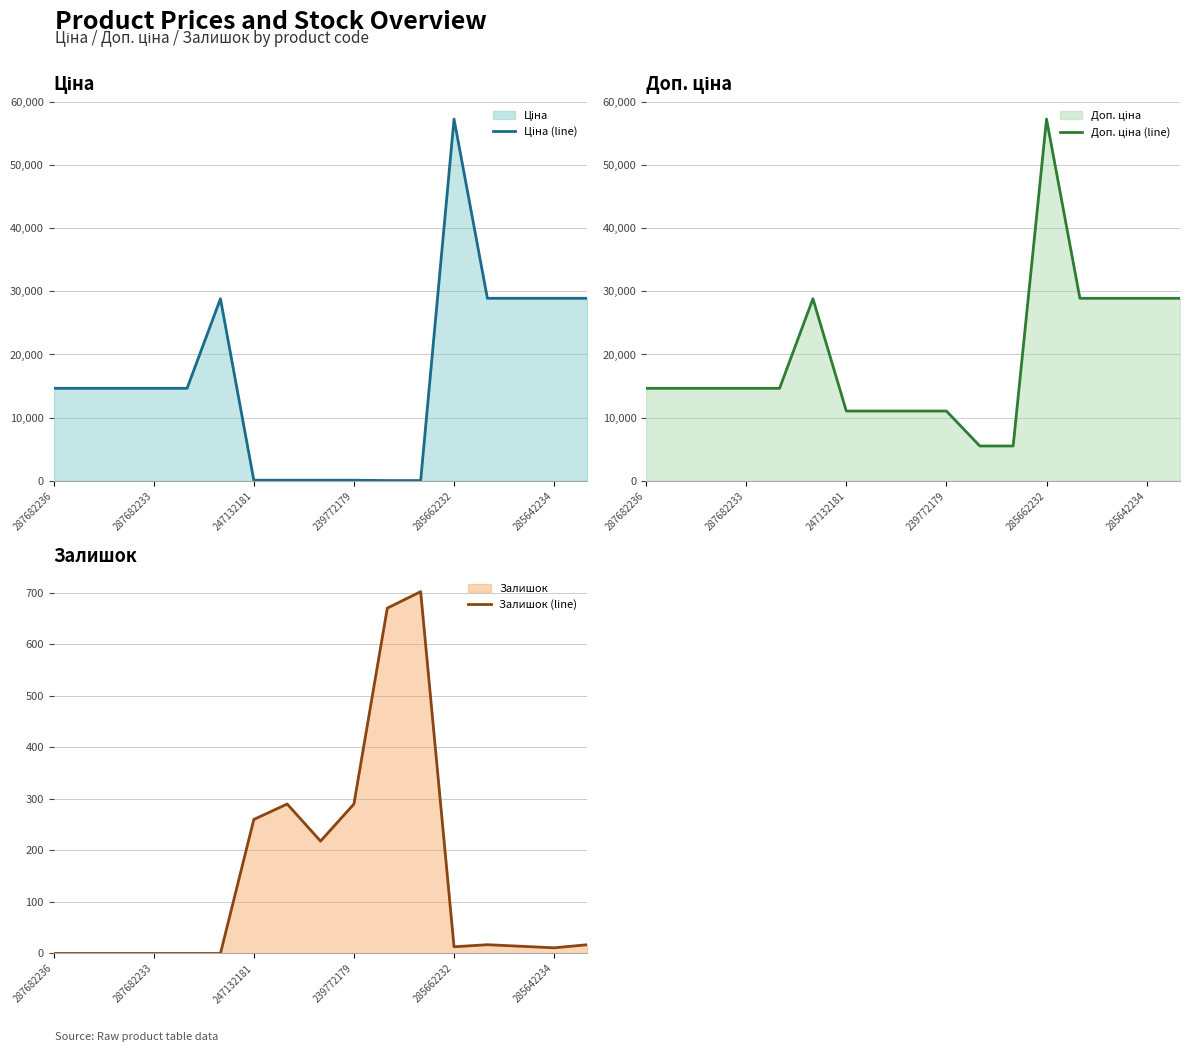

What is the highest value of the Залишок (line) series?

702